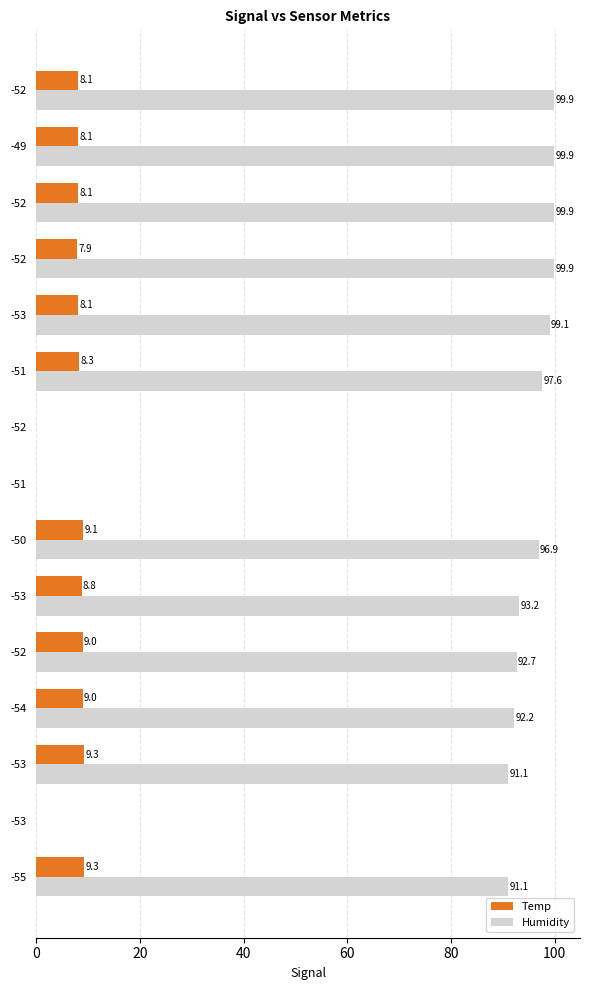

How many values in the Temp series exceed 8?

11